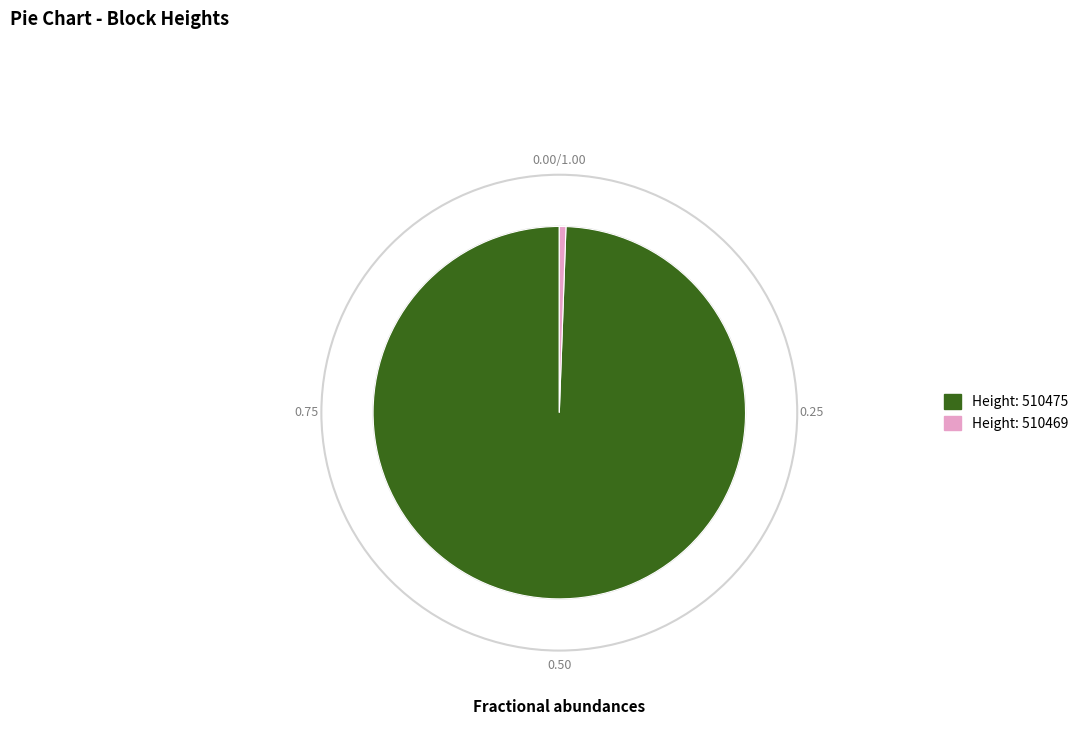

Is there any slice that represents more than half of the pie?

Yes